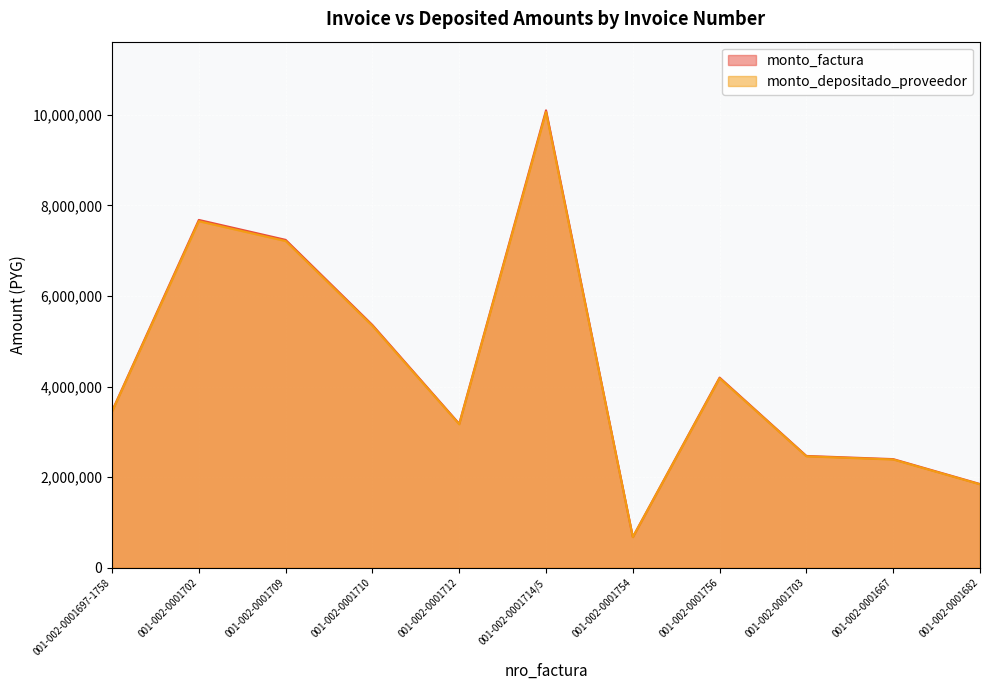

At which category does monto_depositado_proveedor reach its first local valley?

001-002-0001712